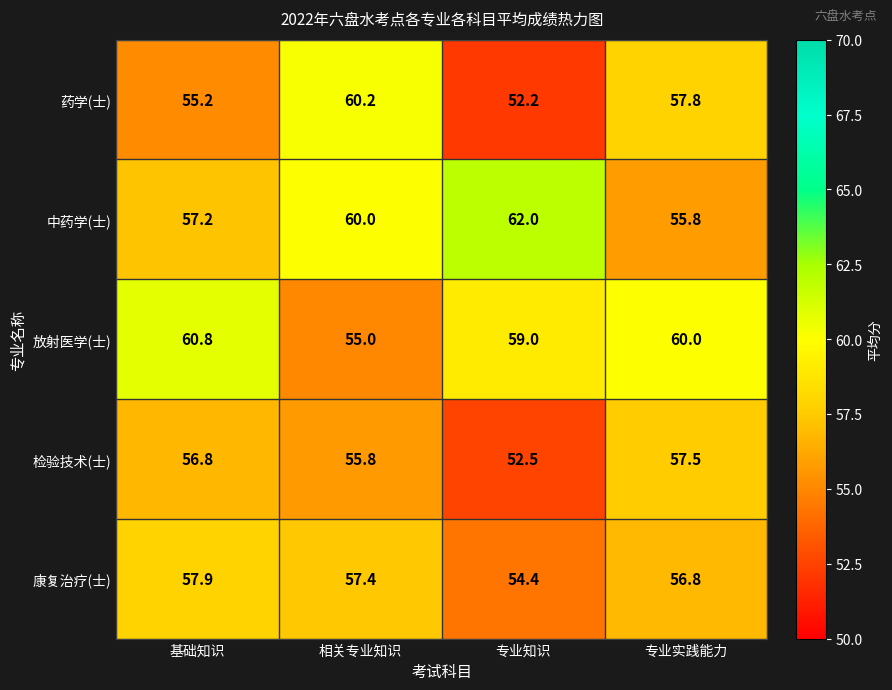

Reading left to right, extract all data points from this chart.

药学(士): 55.2	60.2	52.2	57.8
中药学(士): 57.2	60.0	62.0	55.8
放射医学(士): 60.8	55.0	59.0	60.0
检验技术(士): 56.8	55.8	52.5	57.5
康复治疗(士): 57.9	57.4	54.4	56.8